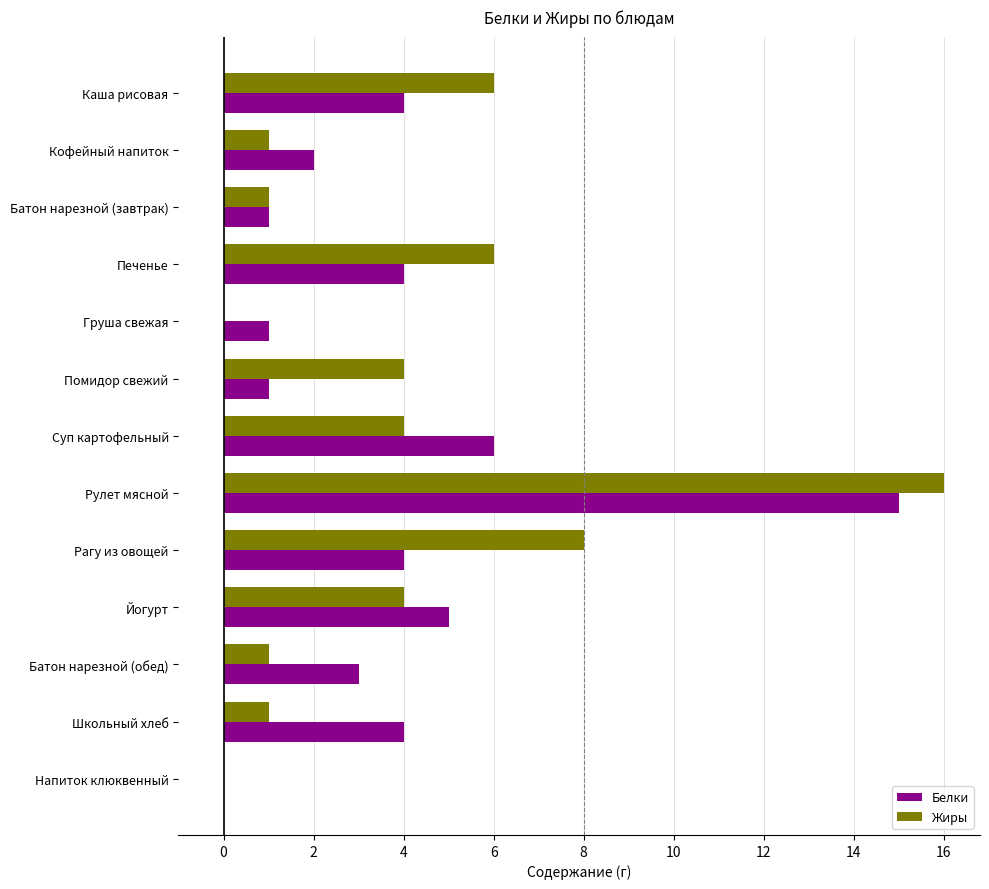

What is the total value across all series at Рагу из овощей?

12